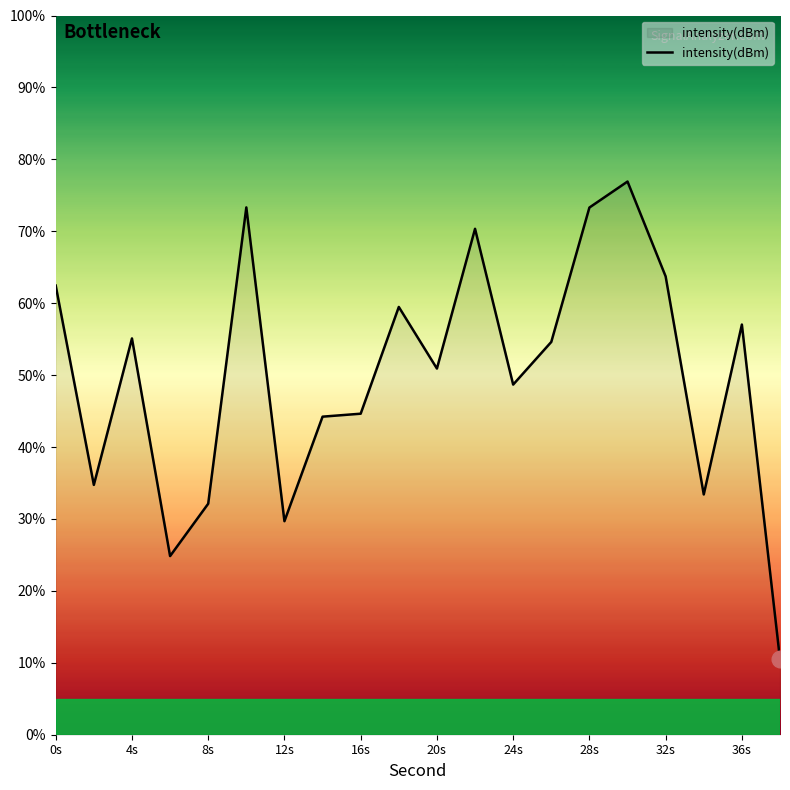

What is the difference between the maximum and minimum values?

66.4